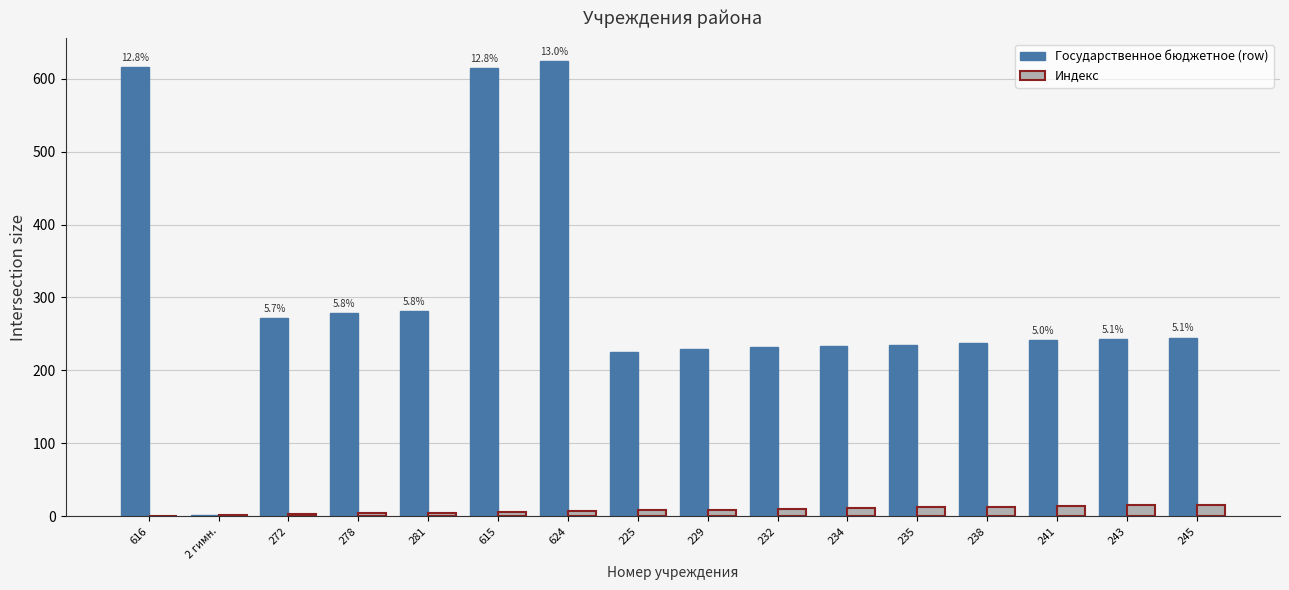

What is the approximate value of Государственное бюджетное (row) at 241, to the nearest 10?

240